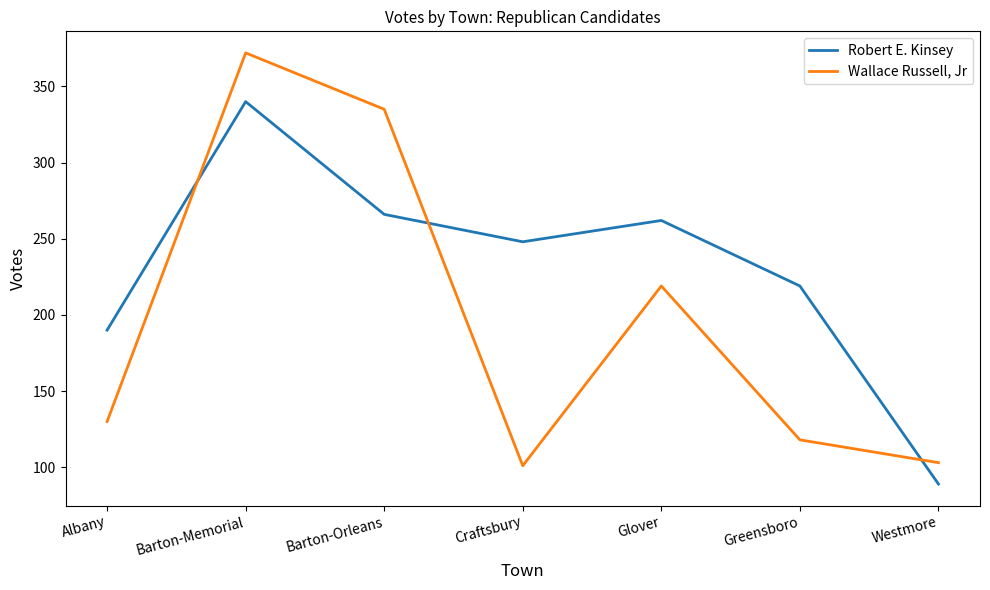

Reading right to left, extract all data points from this chart.

Robert E. Kinsey: 89	219	262	248	266	340	190
Wallace Russell, Jr: 103	118	219	101	335	372	130